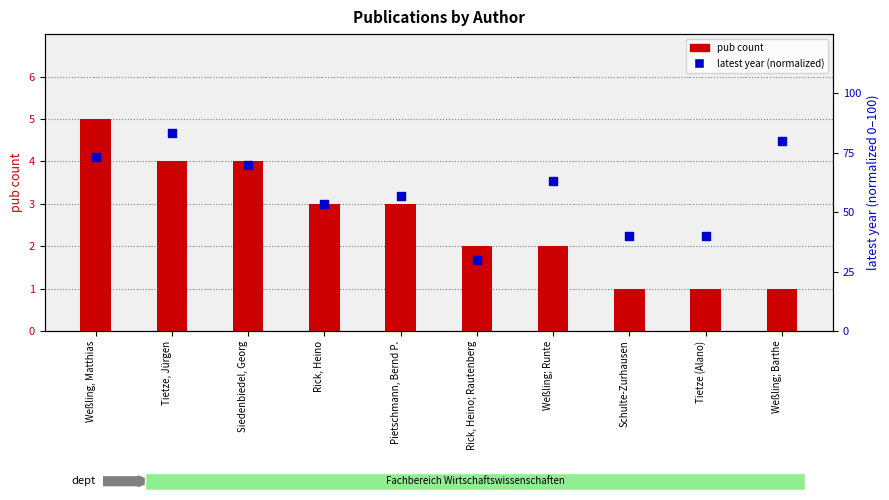

At which category is the sum across all series the highest?

Tietze, Jürgen